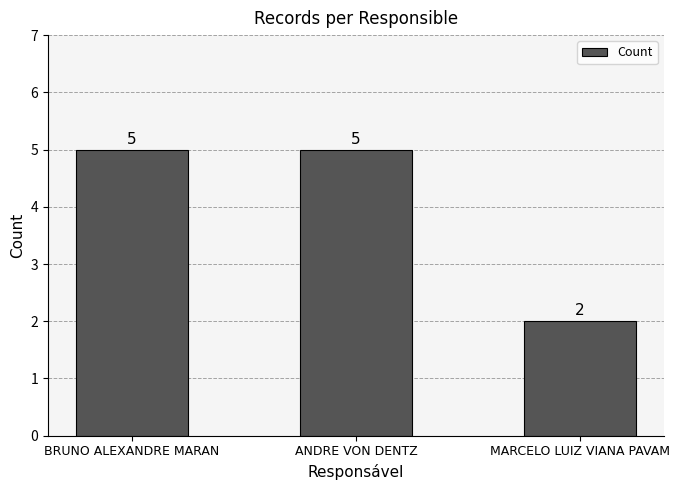

Count the values in the range 2 to 5.

3